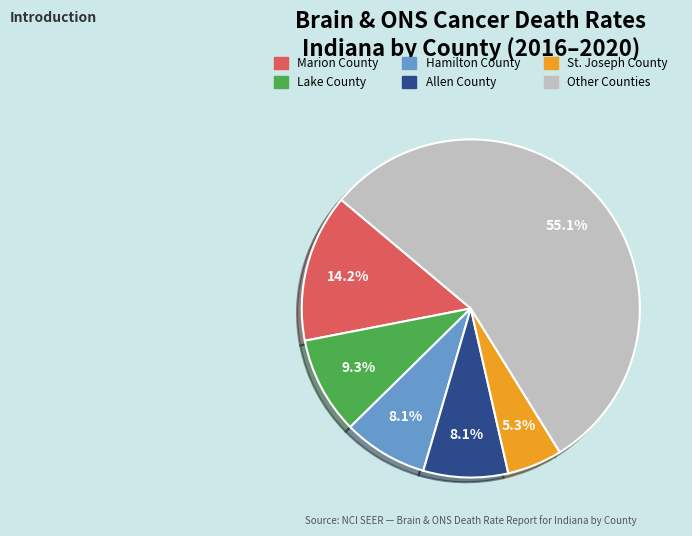

Is there any slice that represents more than half of the pie?

Yes